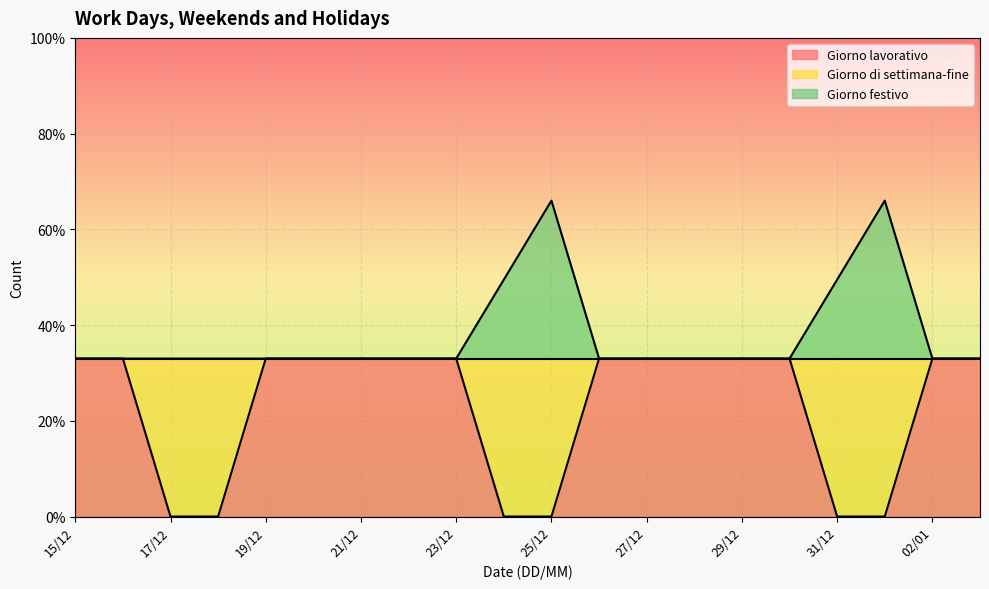

What is the sum of the Giorno festivo values at 22/12 and 27/12?

0.7